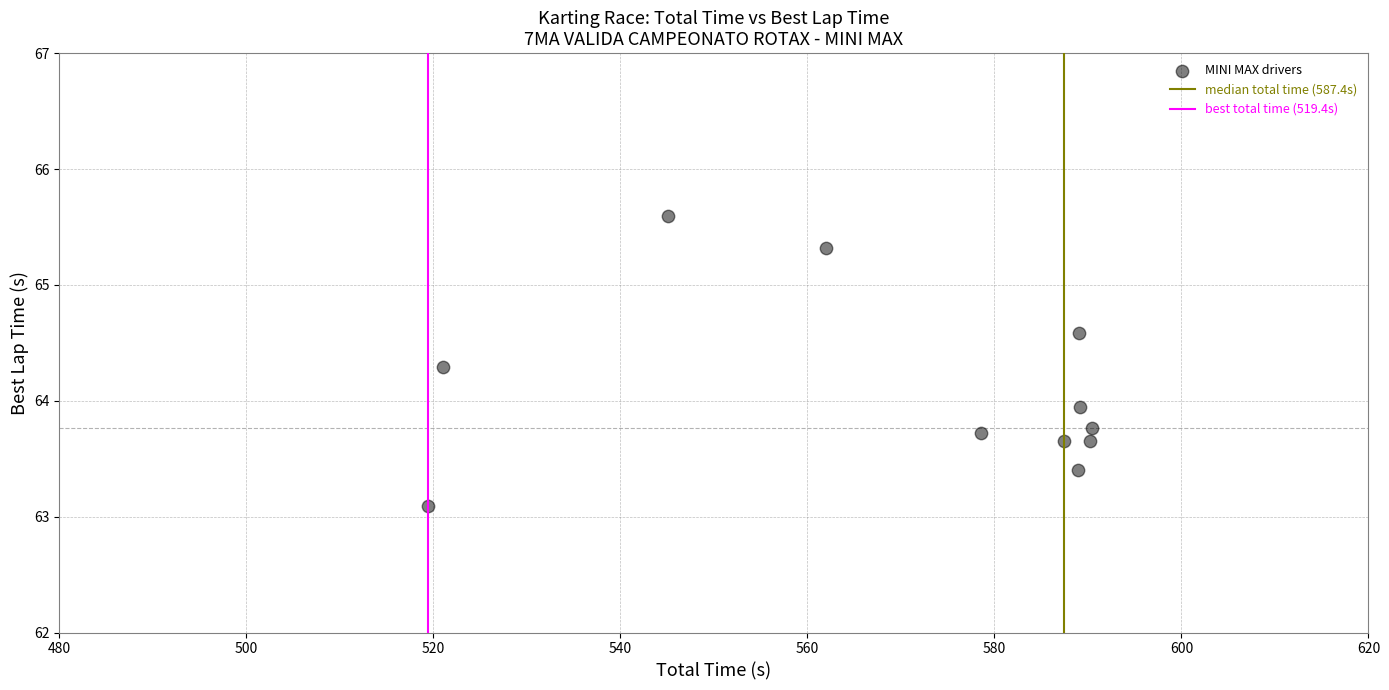

What Y value in the scatter plot is closest to 64?

63.9